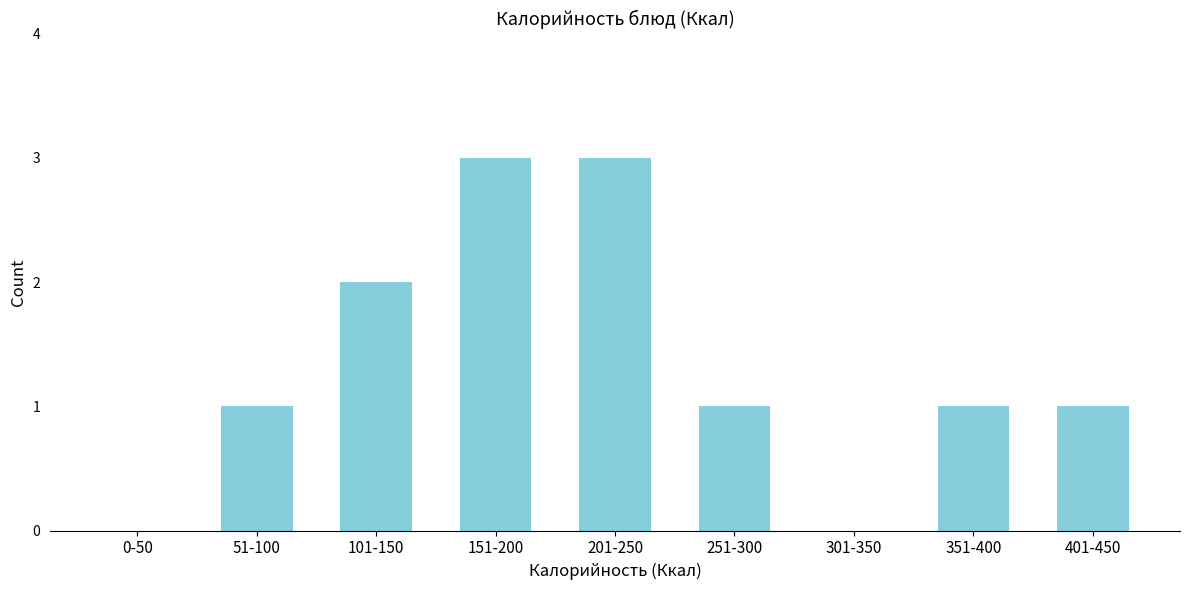

Reading right to left, extract all data points from this chart.

401-450=1	351-400=1	301-350=0	251-300=1	201-250=3	151-200=3	101-150=2	51-100=1	0-50=0